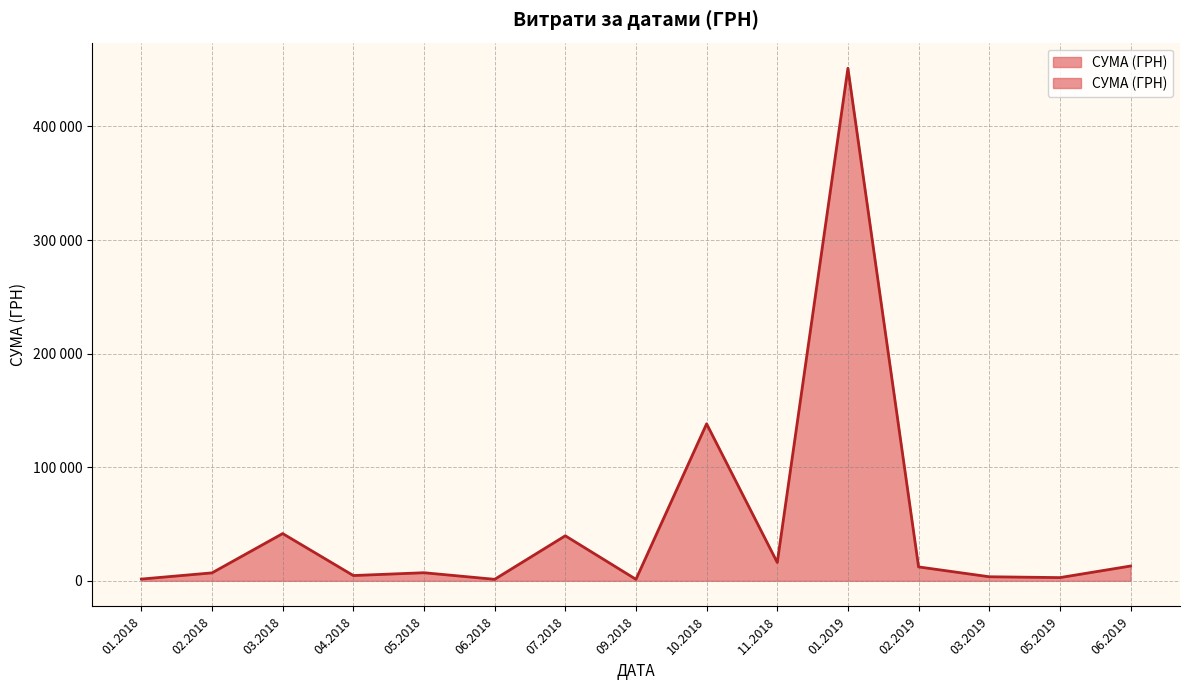

What is the greatest value displayed?

440817.4